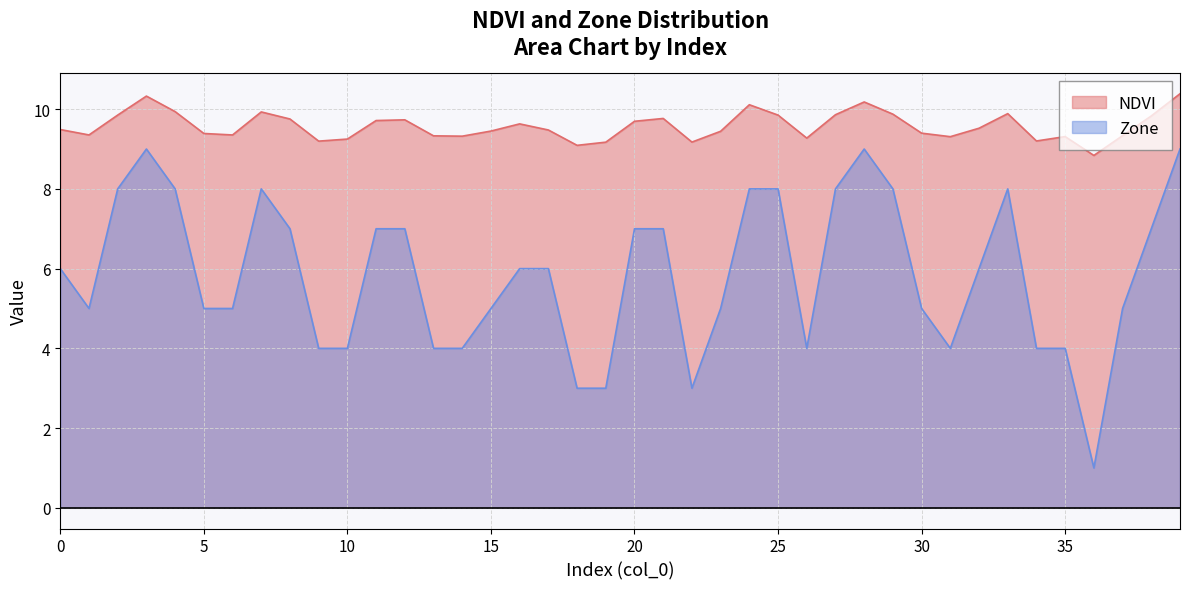

What is the smallest value displayed?

1.0